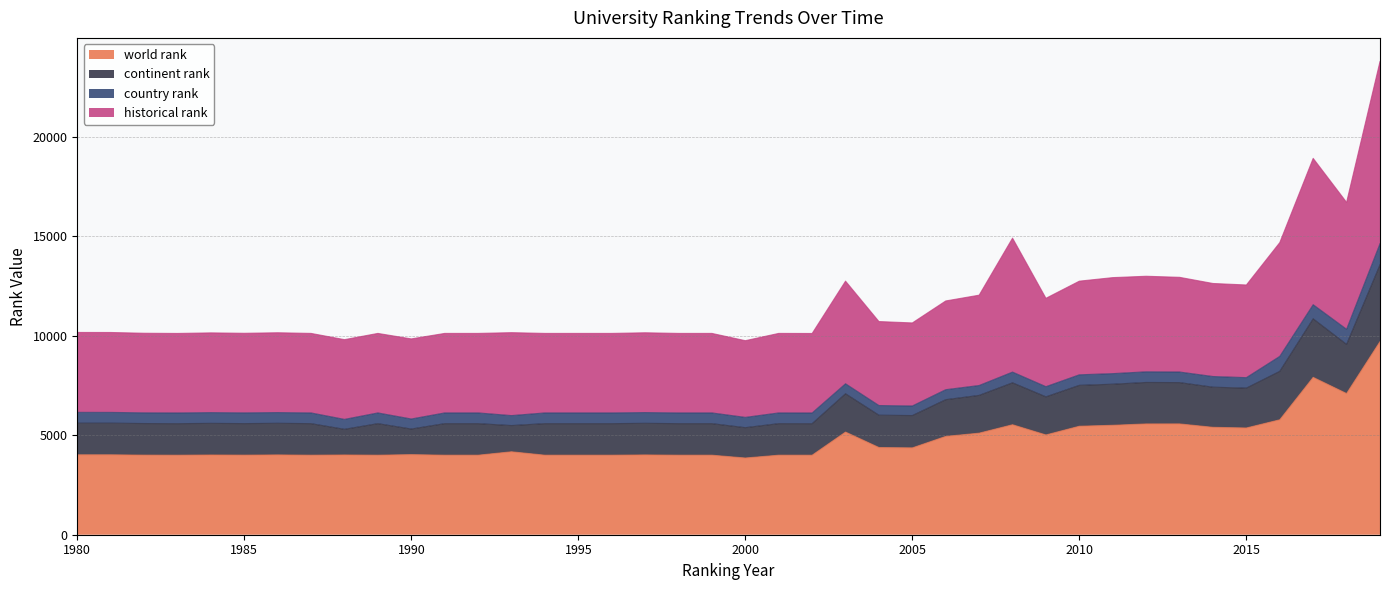

At which category is the sum across all series the highest?

2019